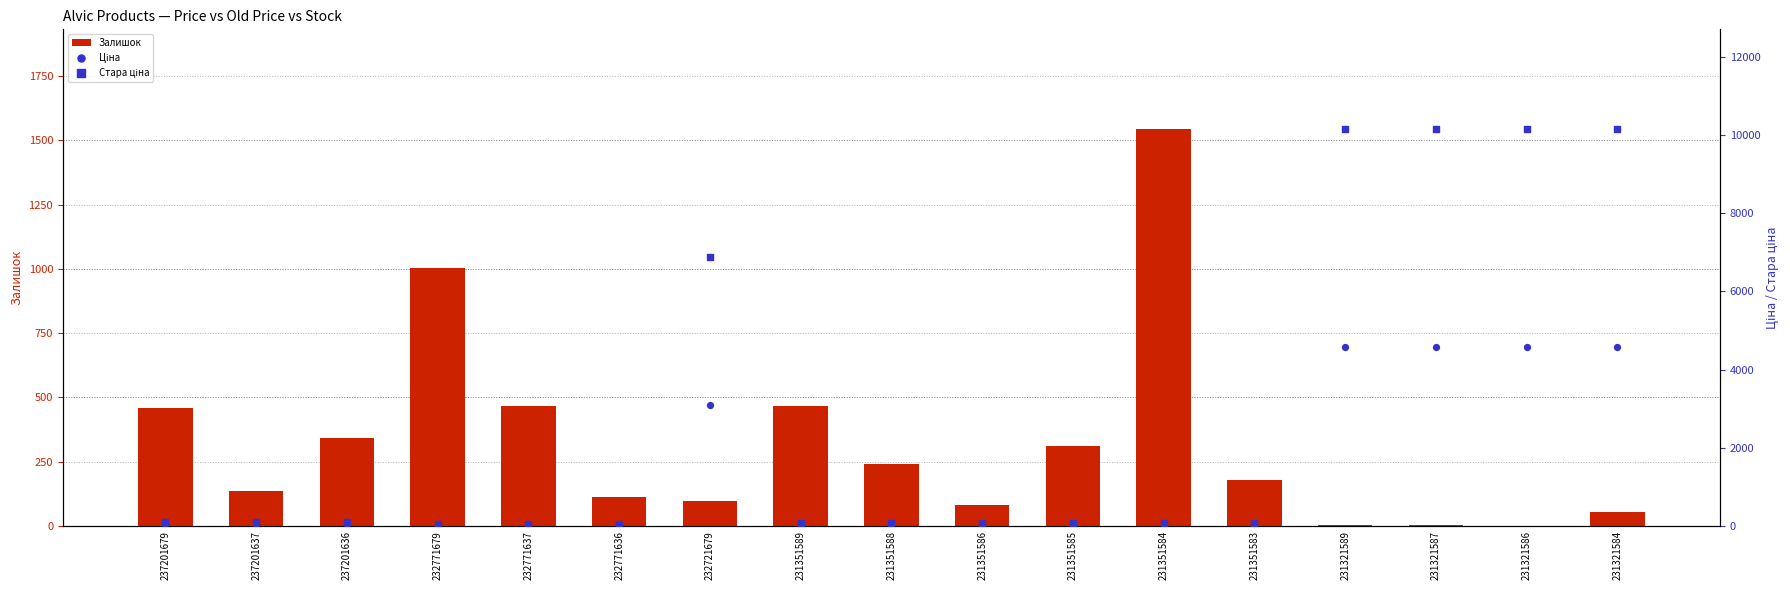

Is the value of Стара ціна at 231351589 greater than the value of Залишок at 232771636?

No